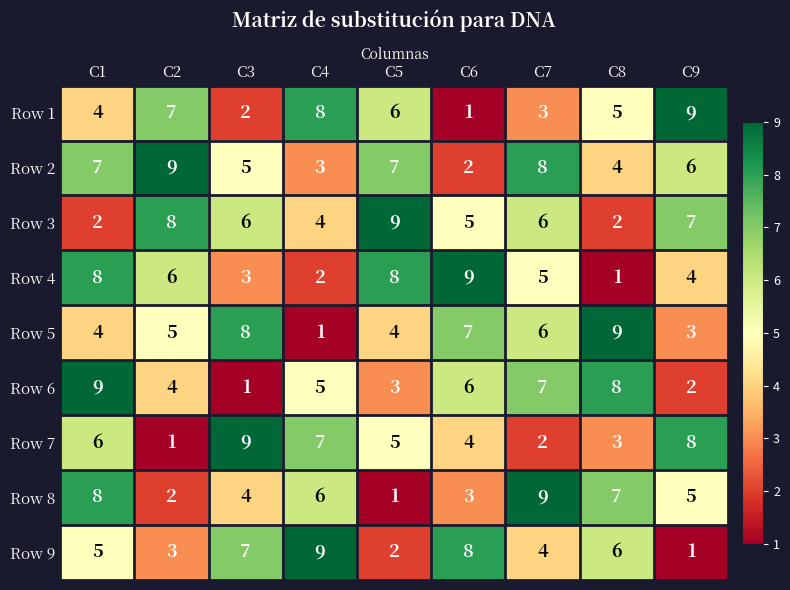

Is it true that Row 6 equals 1 at C9?

False